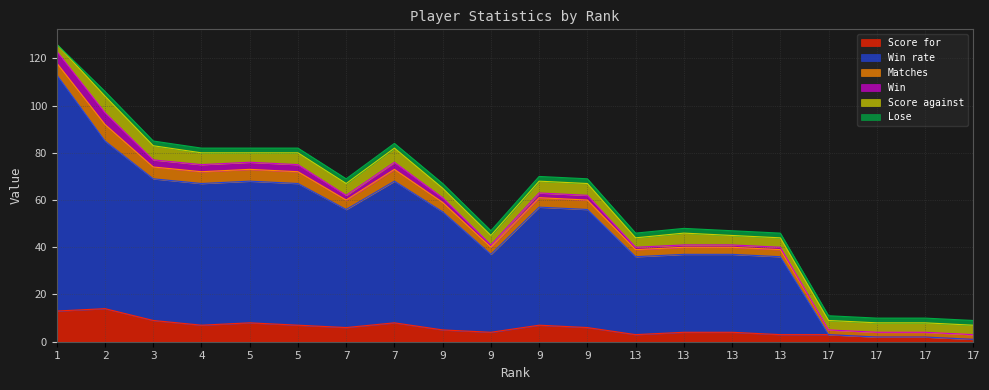

Rank the categories by Win value from lowest to highest.

17, 17, 17, 17, 9, 13, 13, 13, 13, 7, 9, 9, 9, 3, 4, 5, 5, 7, 1, 2